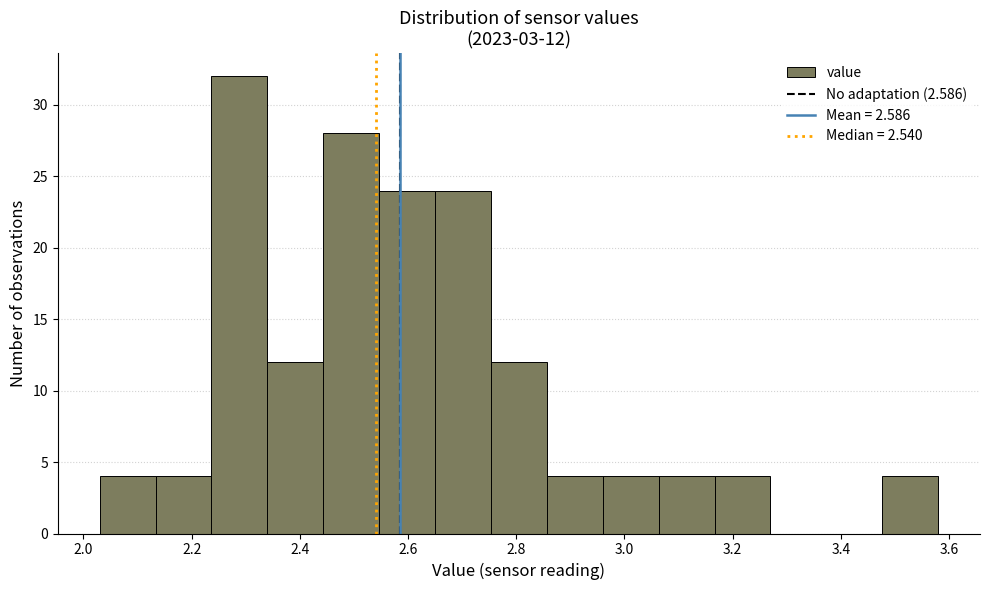

Which range on the x-axis has the tallest bar?

2.24 to 2.34